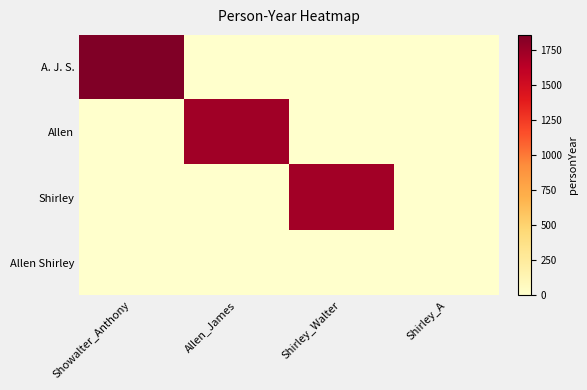

What is the greatest value displayed?

1858